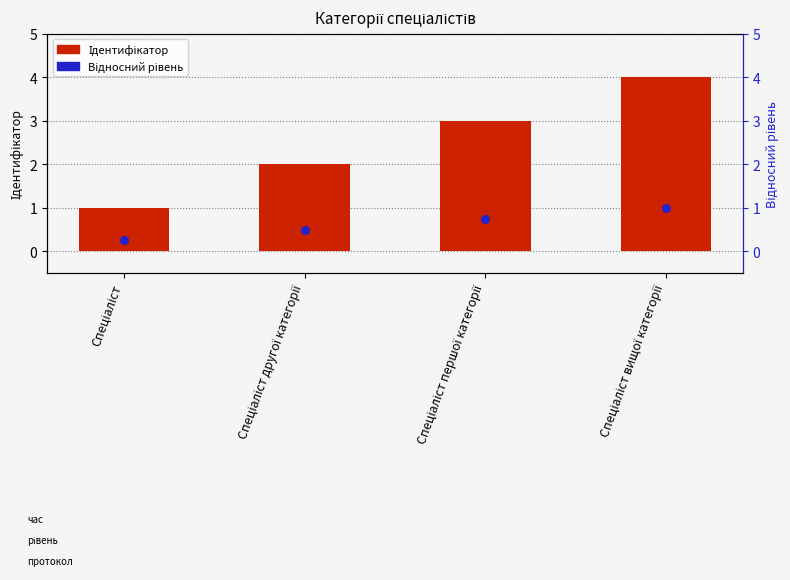

Which series has the largest Y range (max minus min)?

Ідентифікатор